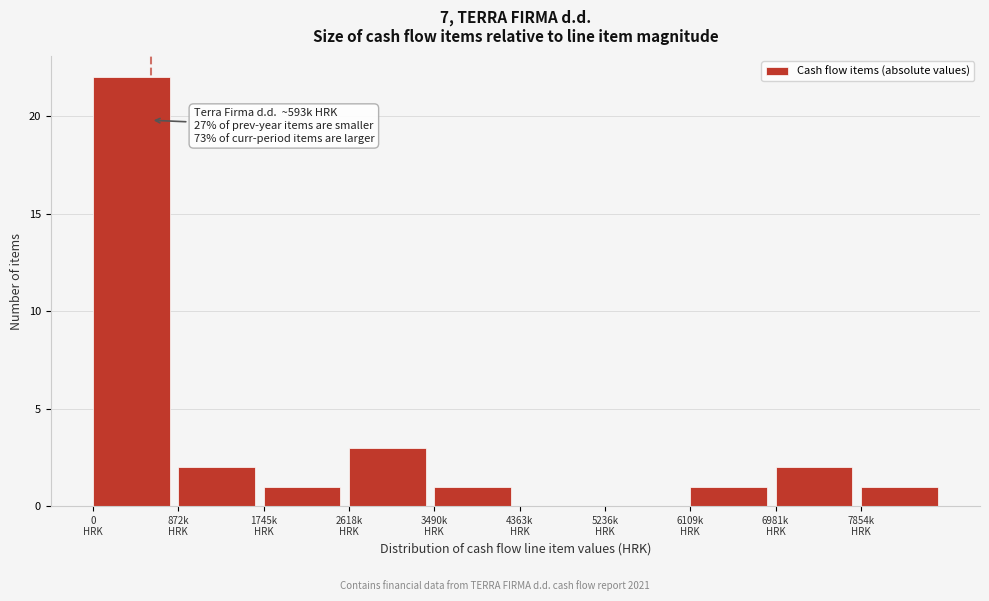

What is the sum of all values?

33